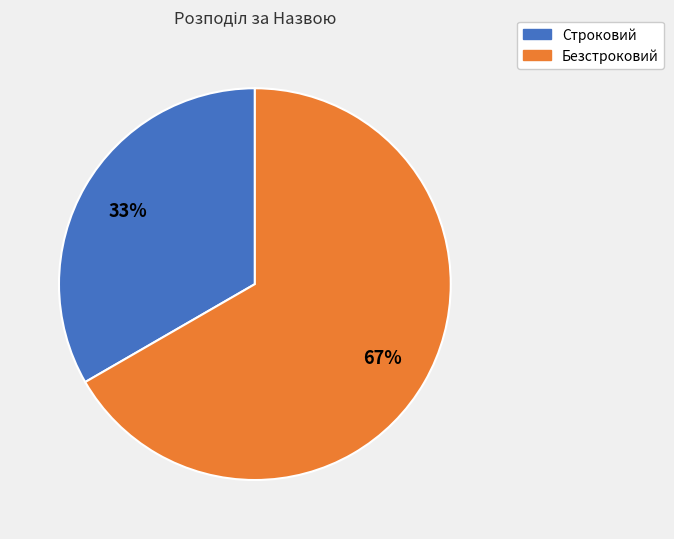

Rank the categories by value from highest to lowest.

Безстроковий, Строковий